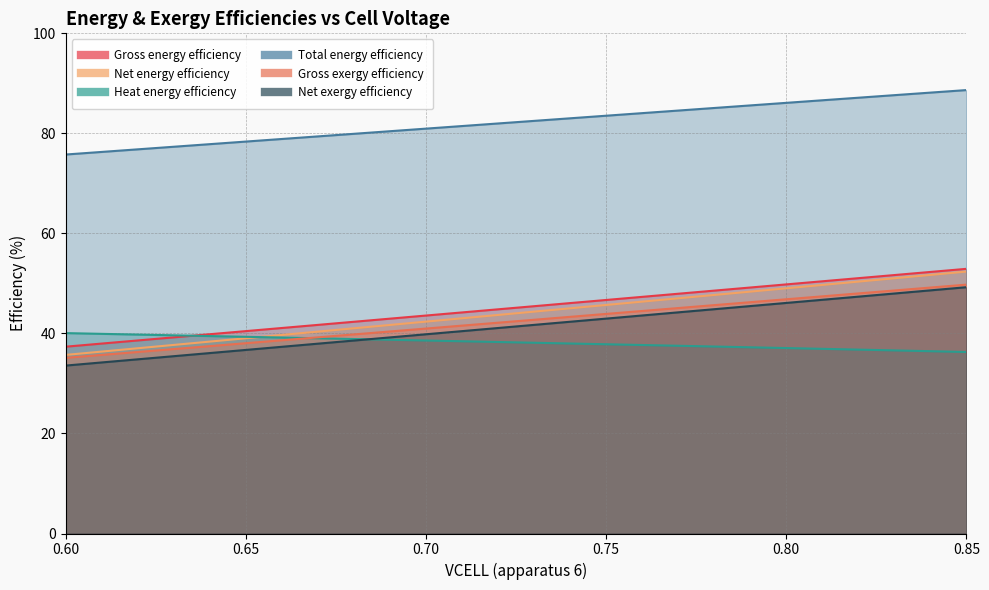

Rank the categories by Gross energy efficiency value from lowest to highest.

0.6, 0.61, 0.62, 0.63, 0.64, 0.65, 0.66, 0.67, 0.68, 0.69, 0.7, 0.71, 0.72, 0.73, 0.74, 0.75, 0.76, 0.77, 0.78, 0.79, 0.8, 0.81, 0.82, 0.83, 0.84, 0.85